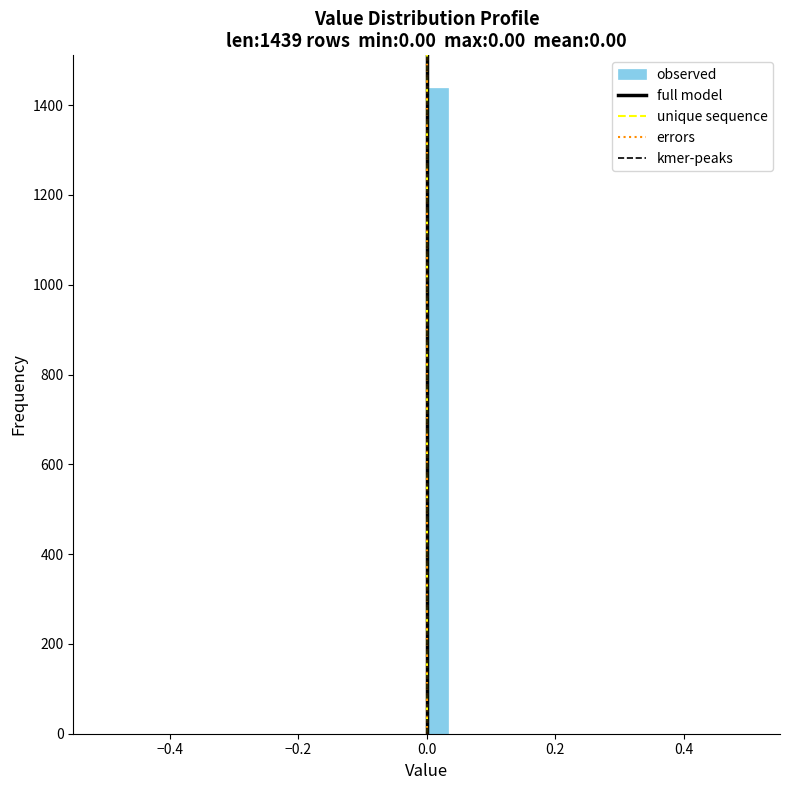

Read against the x-axis, roughly where is the centre of the tallest bar?

0.02